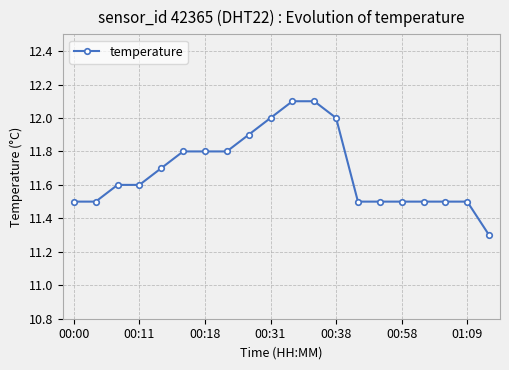

What is the value of the 18th point from the left?

11.5